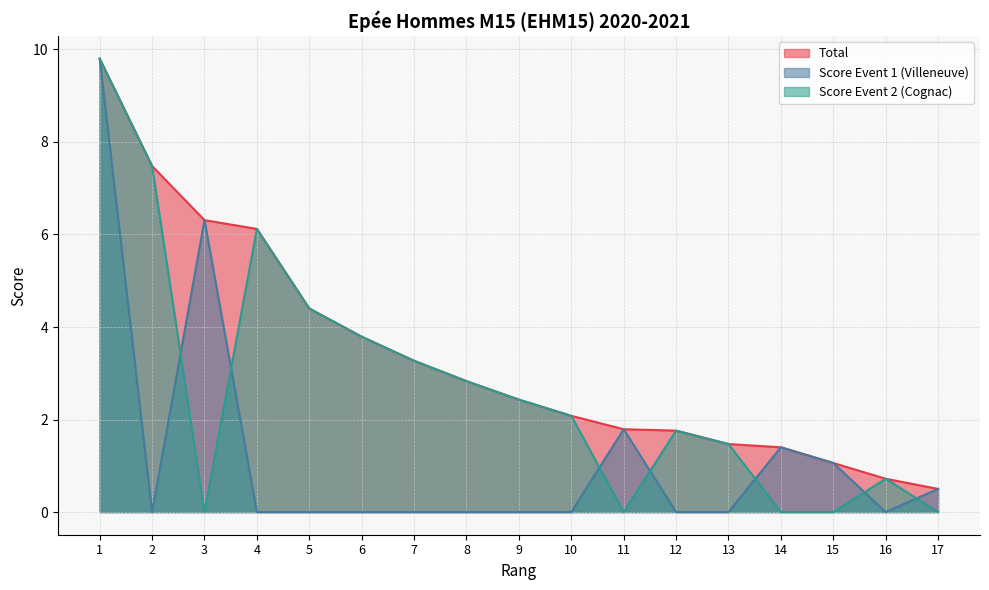

How many lines are shown in the chart?

3